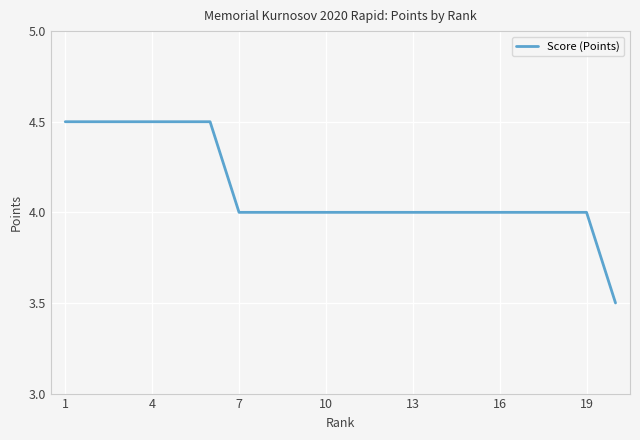

What is the difference between the maximum and minimum values?

1.0